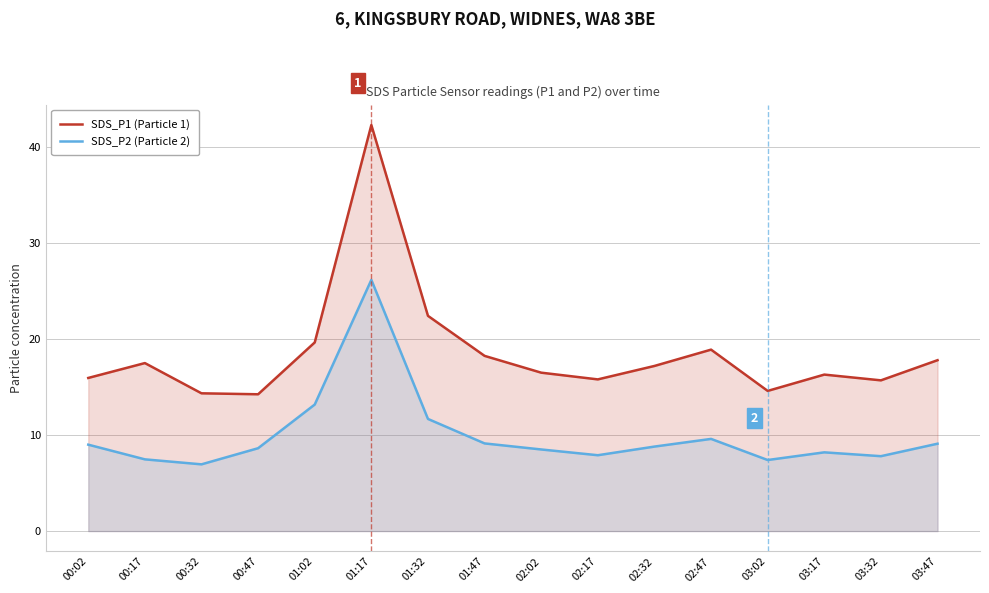

True or false: SDS_P2 (Particle 2) and SDS_P1 (Particle 1) cross at least once.

False